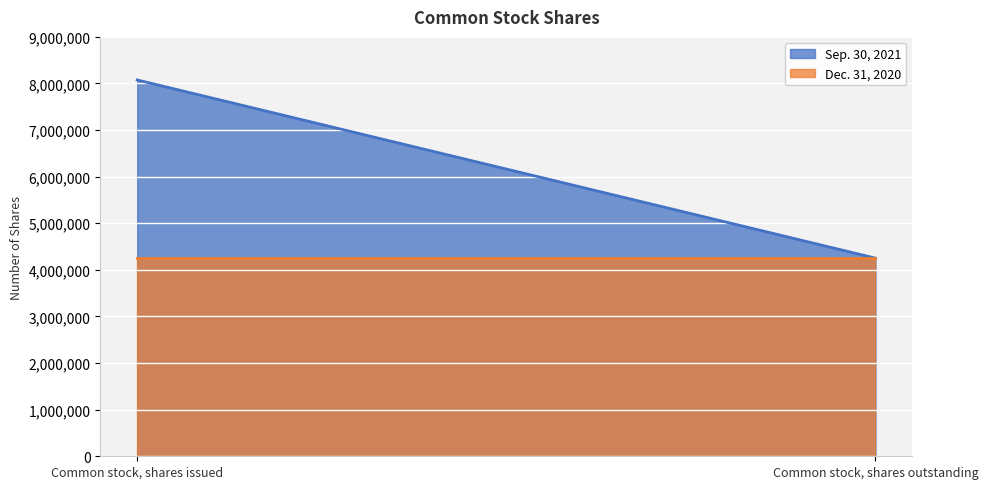

The value of Dec. 31, 2020 at Common stock, shares issued is 7461008. True or false?

False